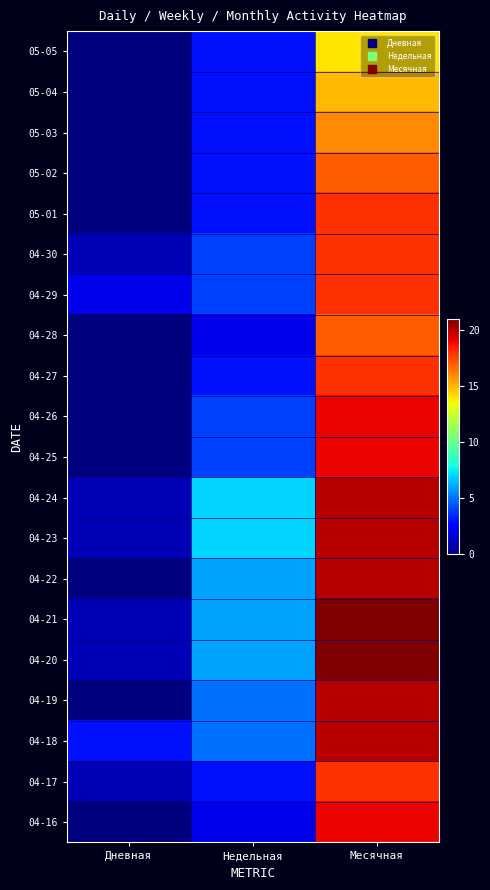

List the series in order of their peak value, highest first.

04-21, 04-20, 04-24, 04-23, 04-22, 04-19, 04-18, 04-26, 04-25, 04-16, 05-01, 04-30, 04-29, 04-27, 04-17, 05-02, 04-28, 05-03, 05-04, 05-05